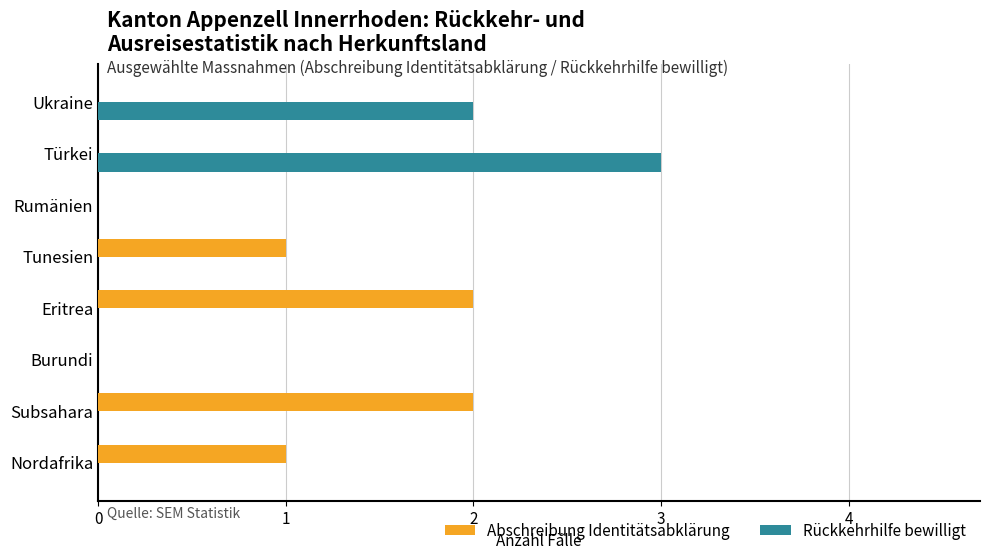

What is the sum of the Abschreibung Identitätsabklärung values at Tunesien and Subsahara?

3